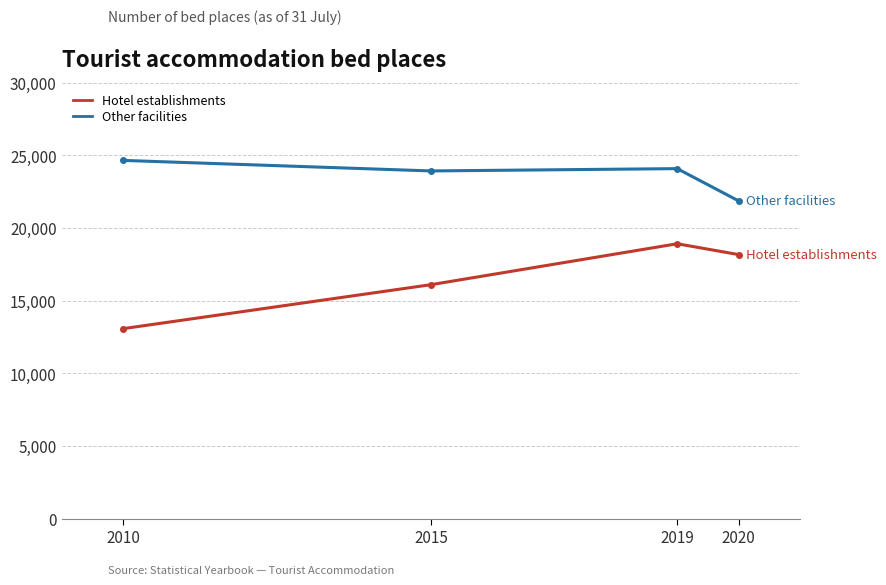

What is the maximum value shown in the chart?

24650